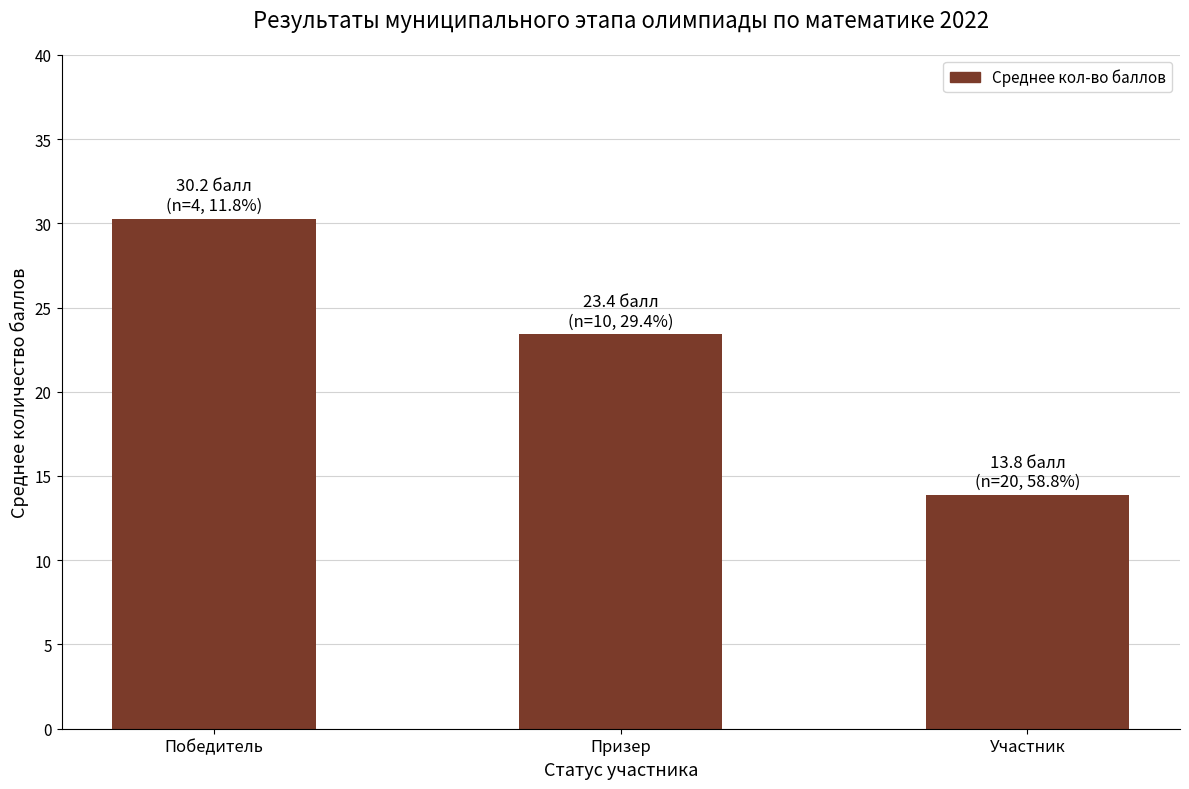

What is the sum of all values?

67.5